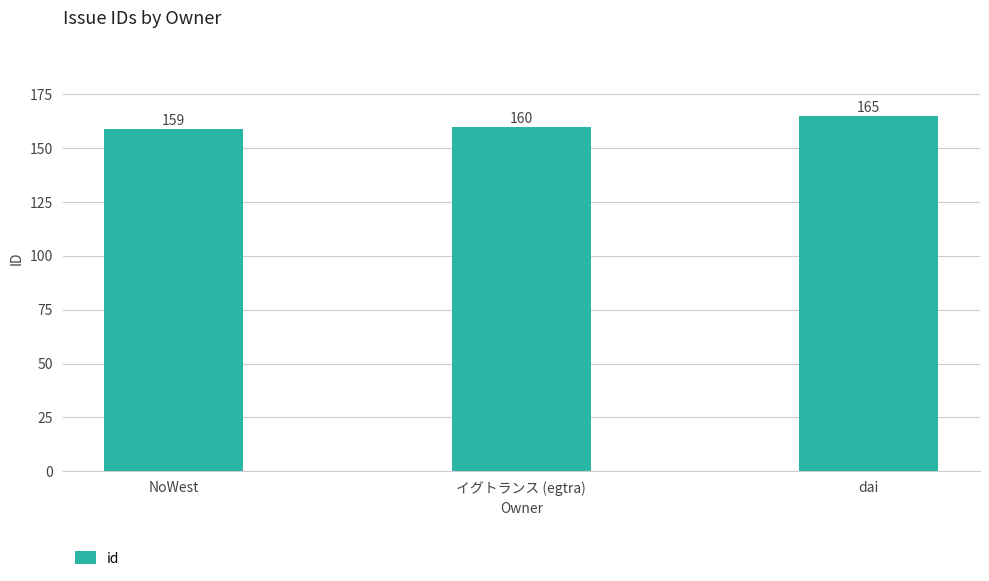

List the labels in order of value, largest first.

dai, イグトランス (egtra), NoWest